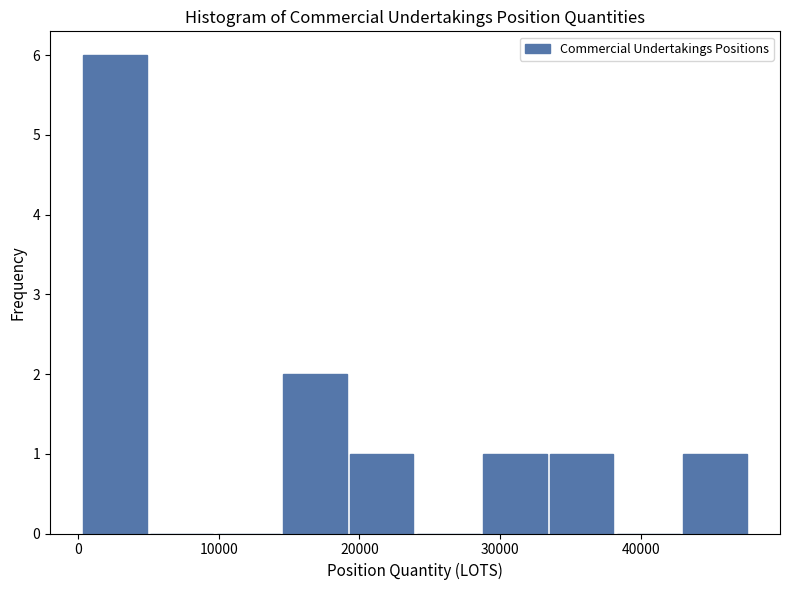

Reading left to right, list every bar in this chart as the range it spans on the x-axis followed by its height. Neither the bar edges nor the heights are printed on the chart, so give them approximately, as read against the axes.

0 to 5000: 6
5000 to 10000: 0
10000 to 14000: 0
14000 to 19000: 2
19000 to 24000: 1
24000 to 29000: 0
29000 to 33000: 1
33000 to 38000: 1
38000 to 43000: 0
43000 to 48000: 1